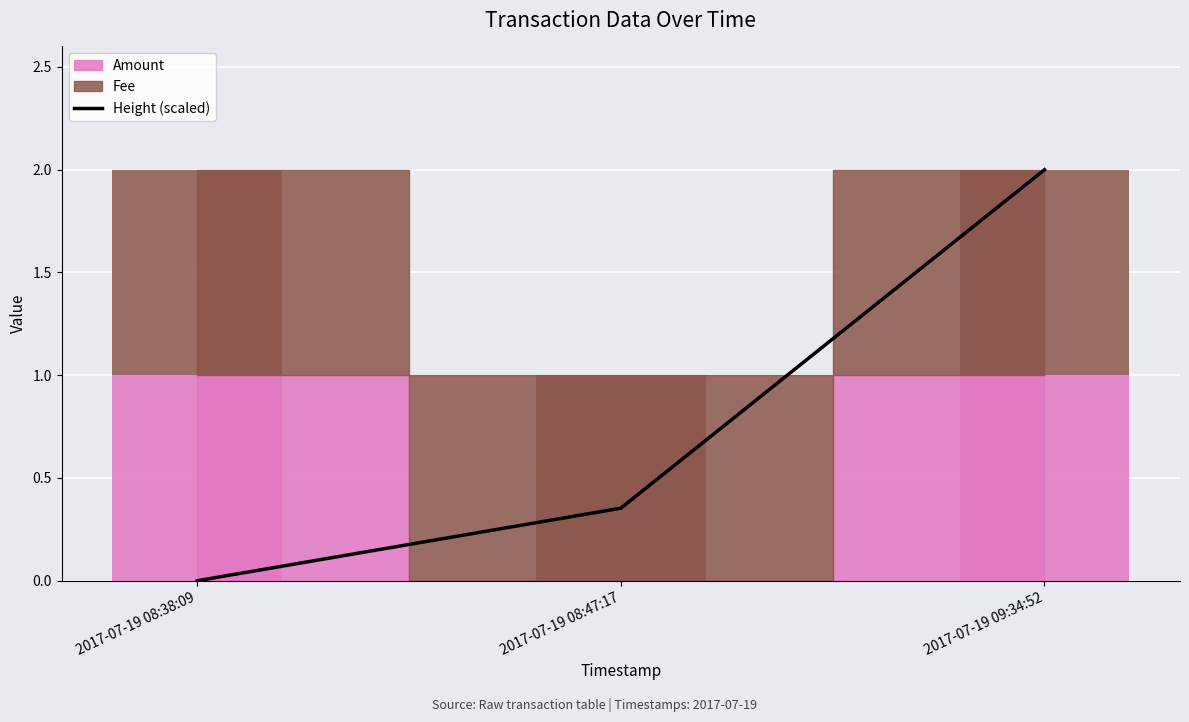

Which has a higher value, 2017-07-19 09:34:52 or 2017-07-19 08:38:09?

2017-07-19 09:34:52